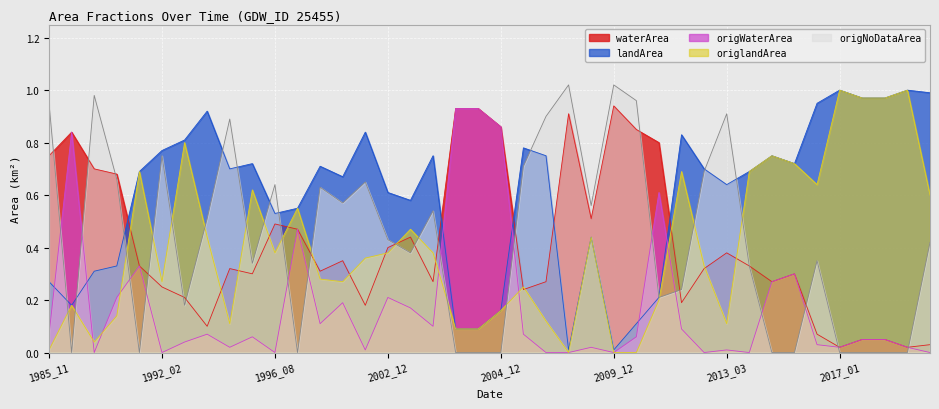

Which has a higher value, 2010_05 or 2012_08?

2010_05